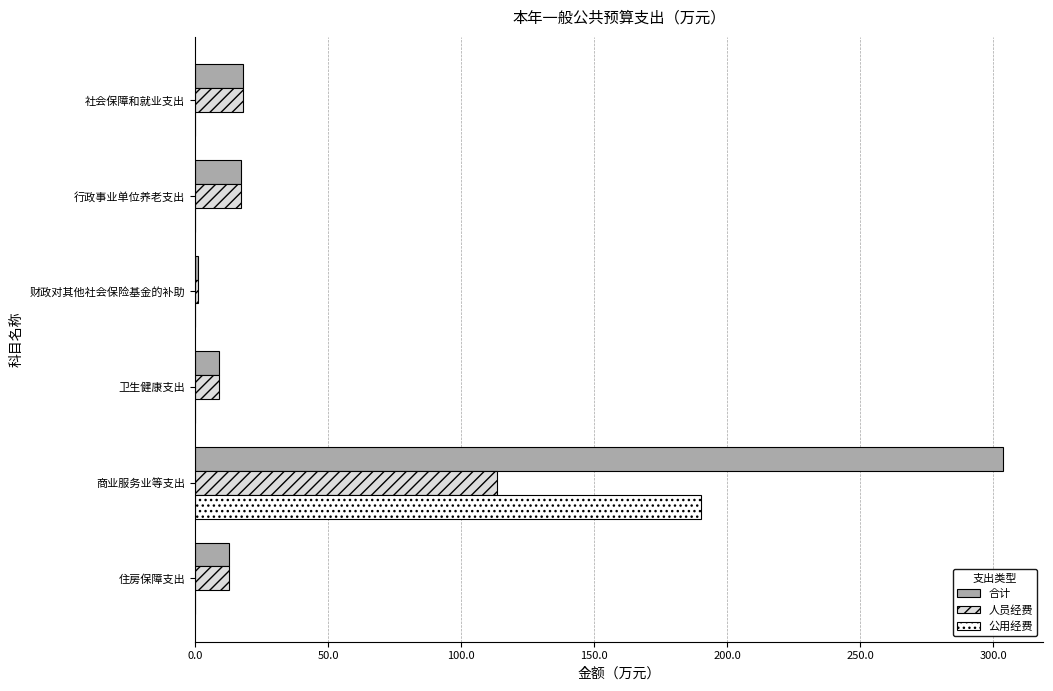

What is the sum of all 人员经费 values?

171.4